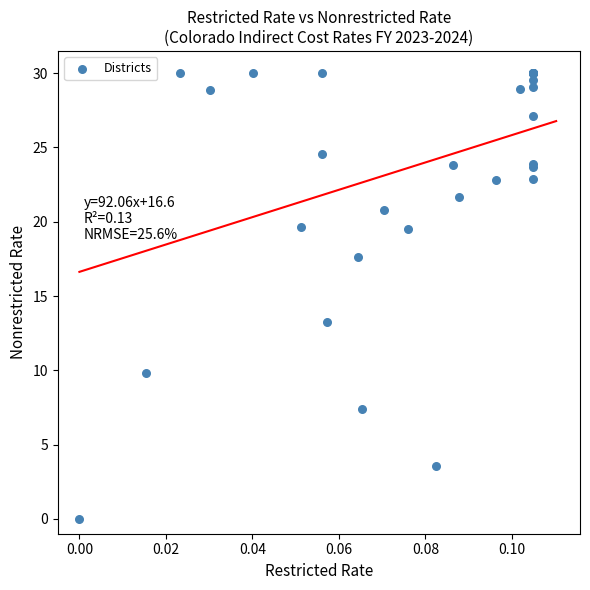

What Y value in the scatter plot is closest to 15?

13.2